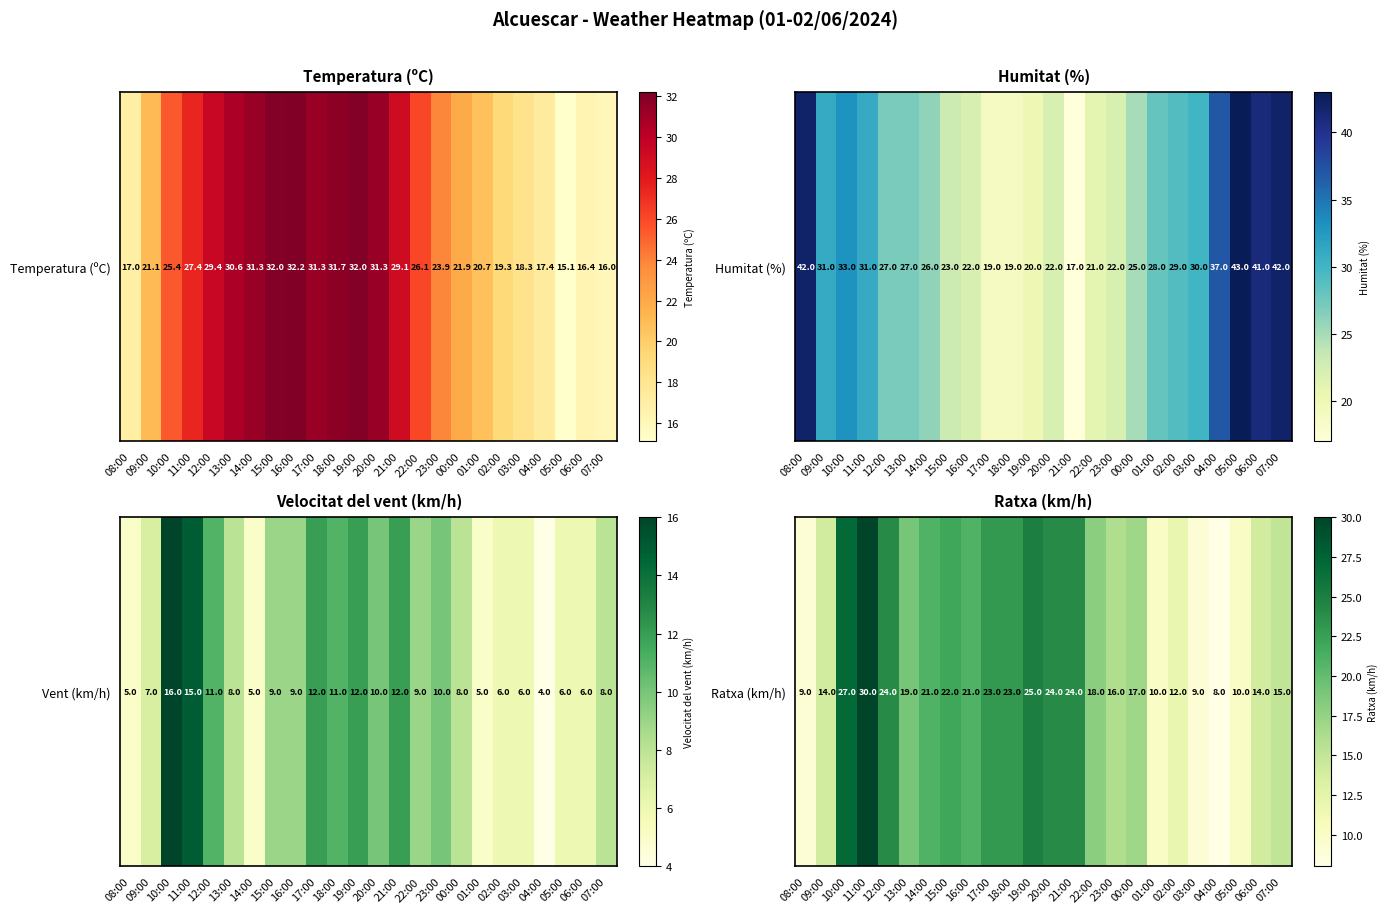

The value at 14:00 is 21. True or false?

True